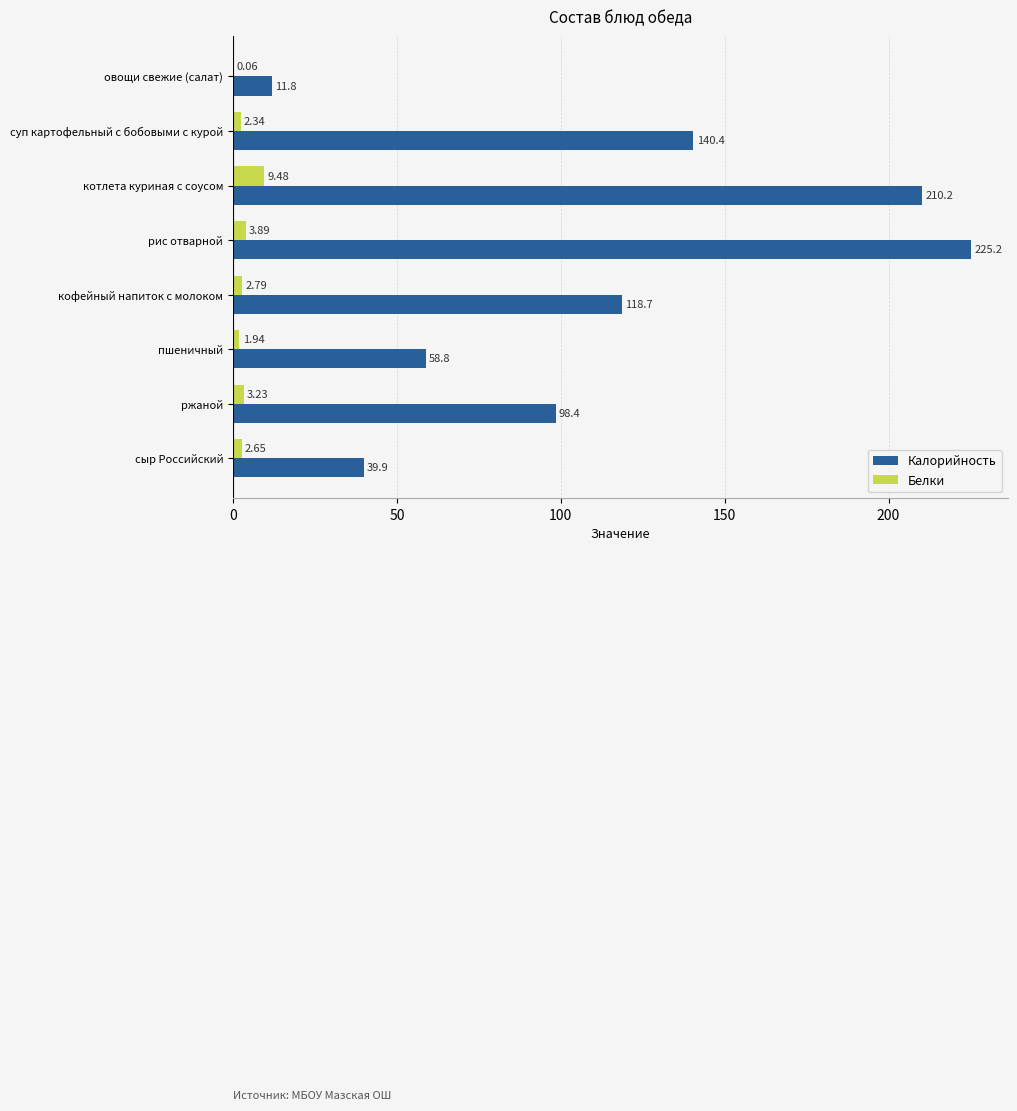

Which series changed the most between рис отварной and ржаной?

Калорийность